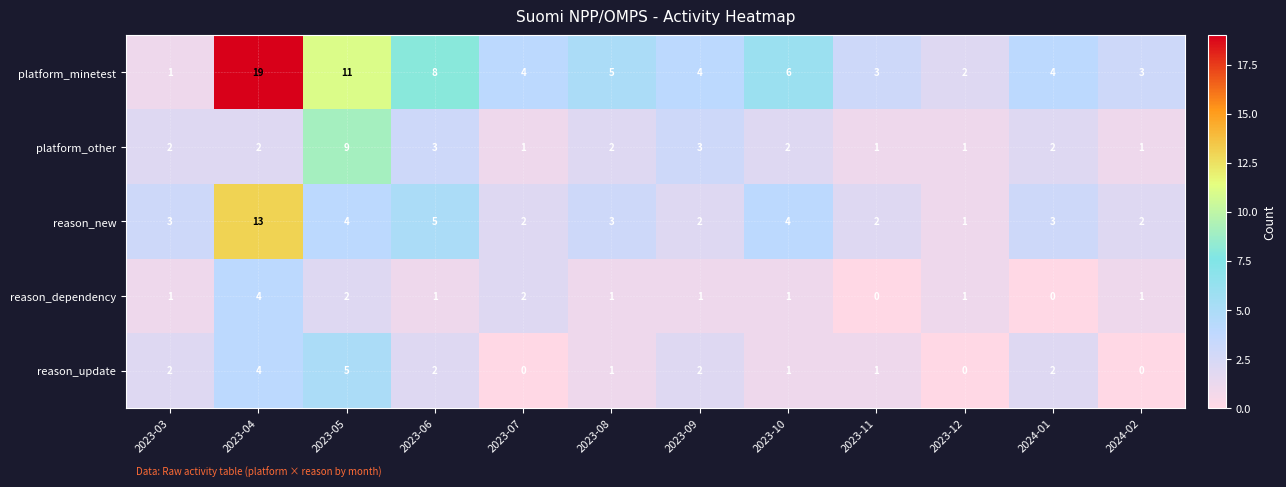

True or false: reason_update has a value of 0 at 2023-12.

True